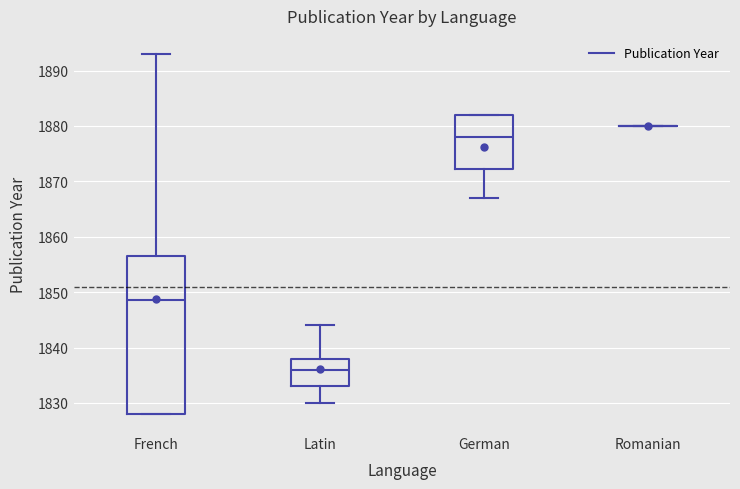

Comparing the boxes themselves (not the whiskers), which one is the tallest?

French